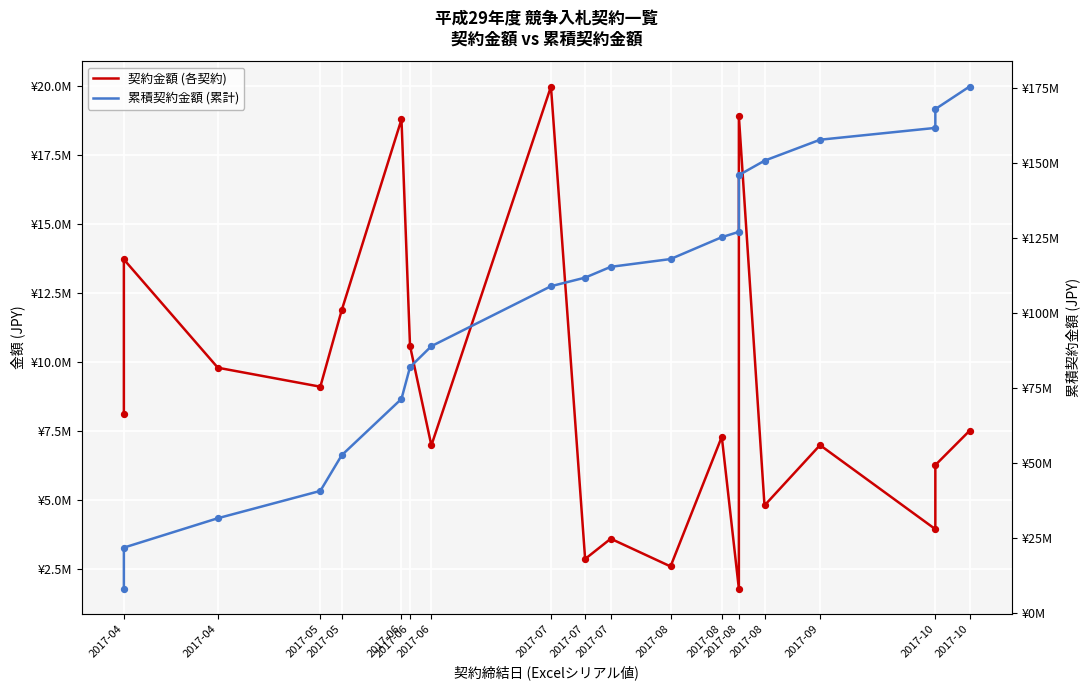

Which series reaches the maximum Y coordinate?

累積契約金額 (累計)